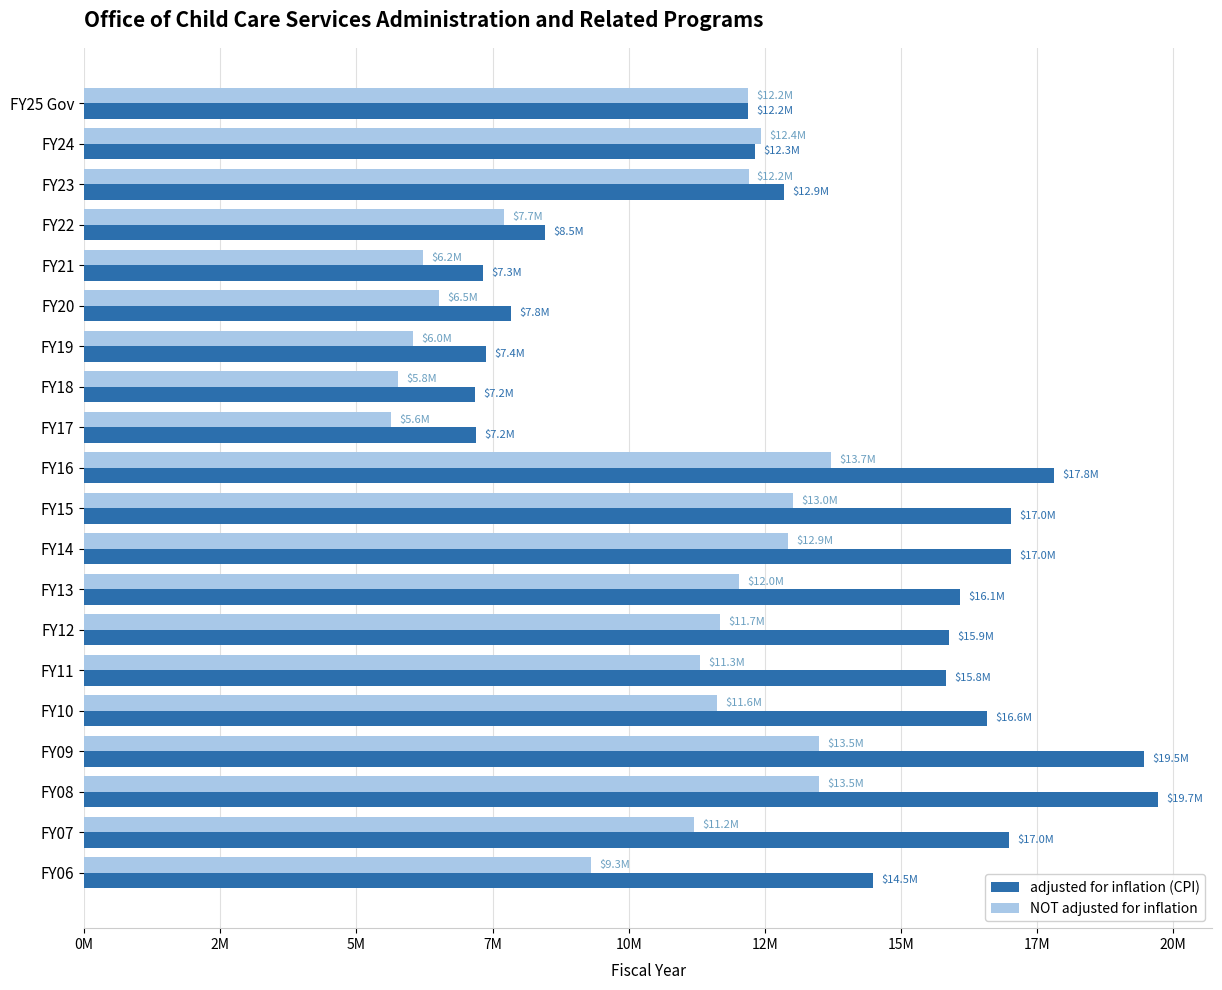

Reading left to right, transcribe all the data shown in this chart.

adjusted for inflation (CPI): 12189926	12317645	12850533	8461099	7320046	7846277	7380976	7184758	7193013	17817746	17027077	17024376	16083137	15885843	15823583	16589305	19463737	19726381	16987210	14488666
NOT adjusted for inflation: 12189926	12426537	12201537	7711823	6225822	6524055	6041677	5761617	5641766	13719920	13024555	12929972	12027954	11683491	11305673	11622212	13503089	13496287	11206486	9316077